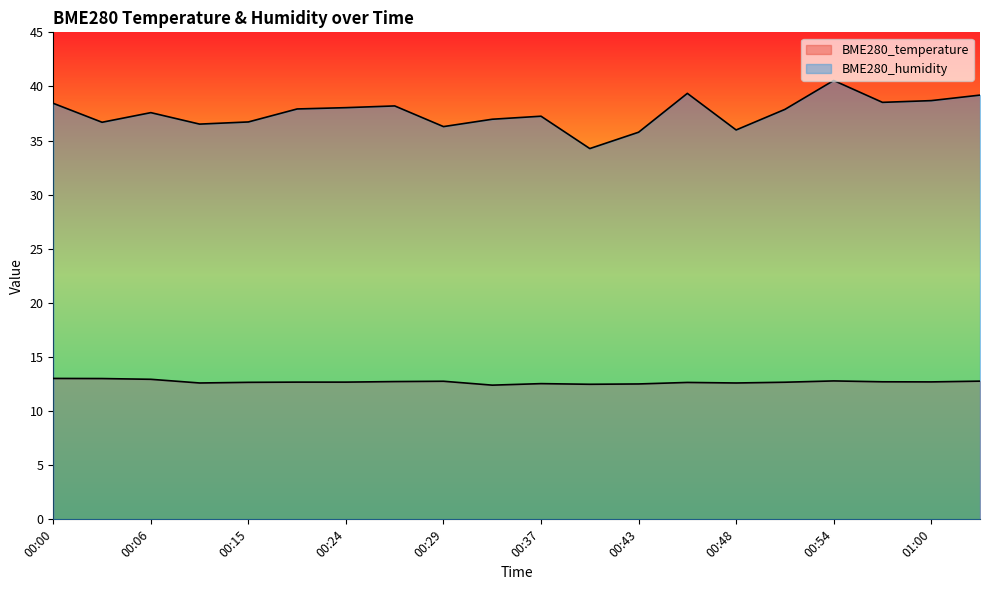

At which label does BME280_humidity first exceed 37?

00:00